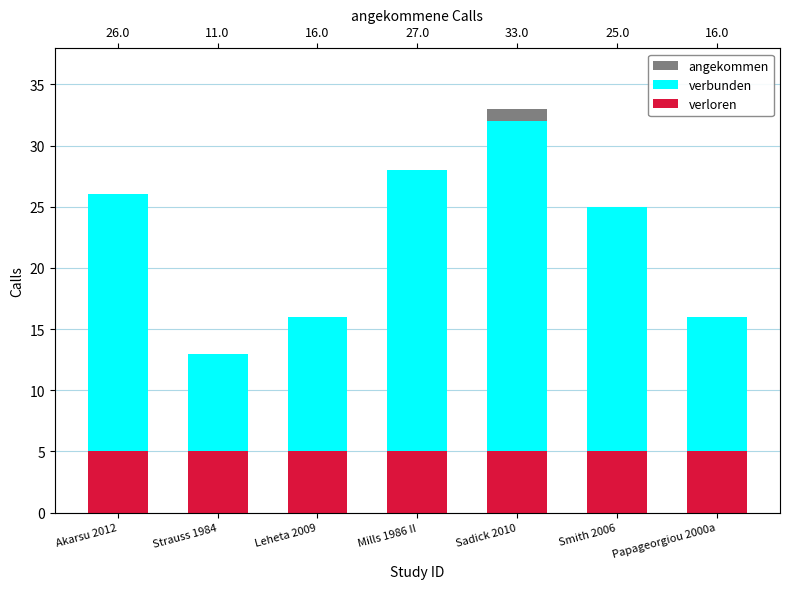

Which series has the largest total across all categories?

verbunden